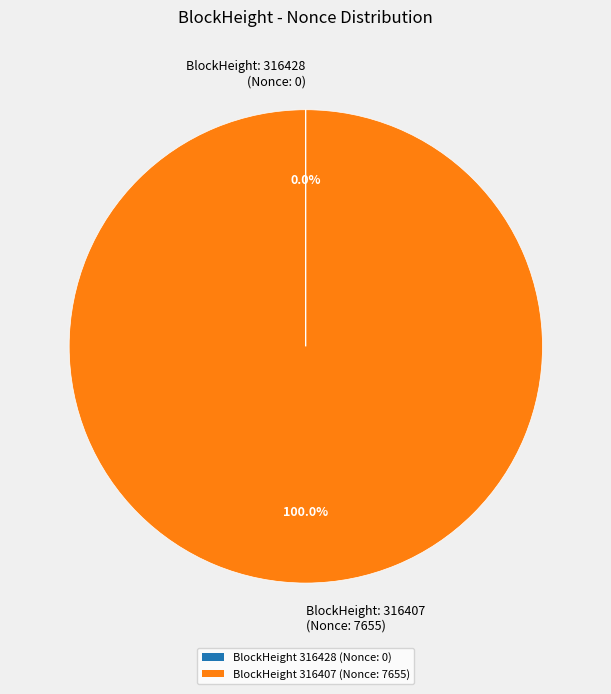

To the nearest percent, what is the difference between the largest and smallest slice percentages?

100%